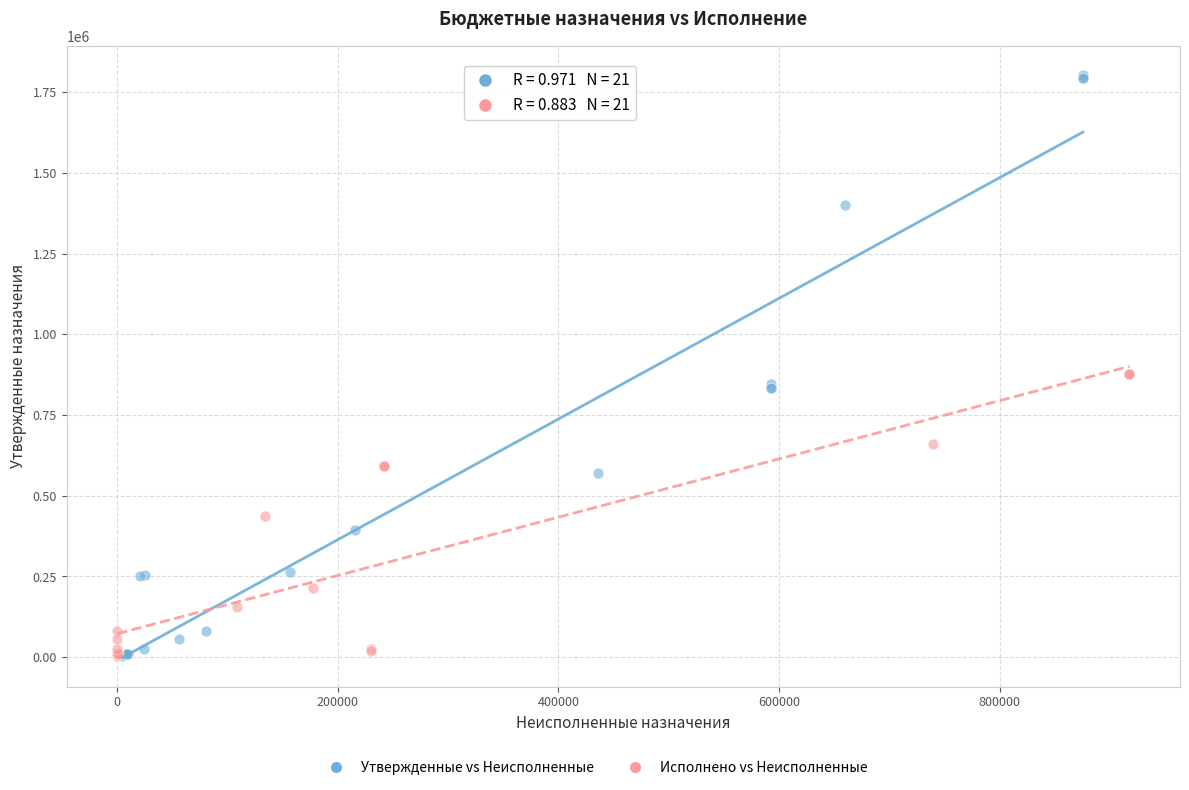

Which series contains the highest Y value?

Утвержденные vs Неисполненные